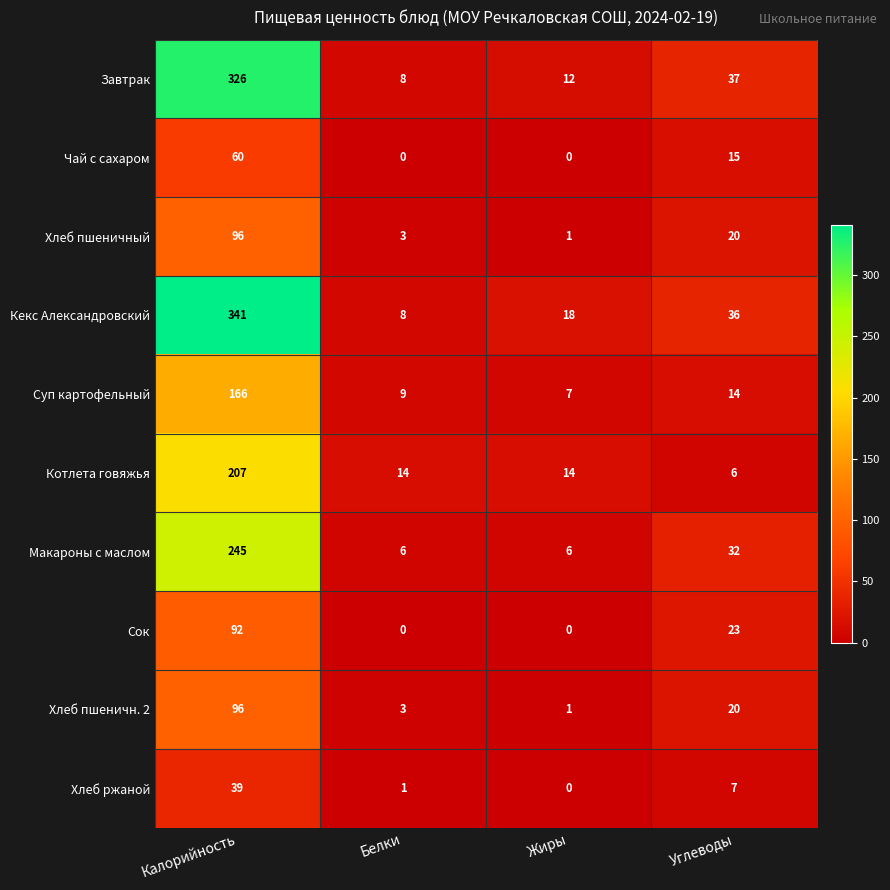

At which label is Суп картофельный closest to 86?

Углеводы